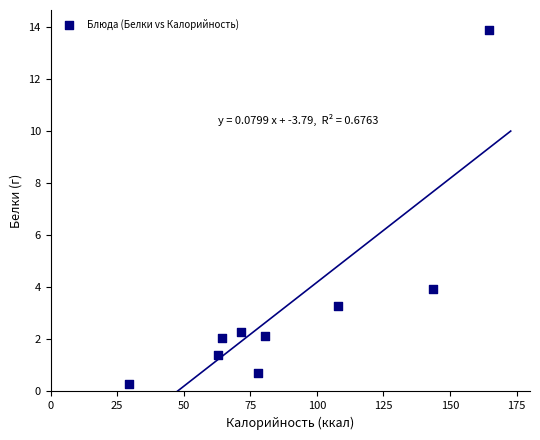

What is the range of X values (max minus min)?

135.2